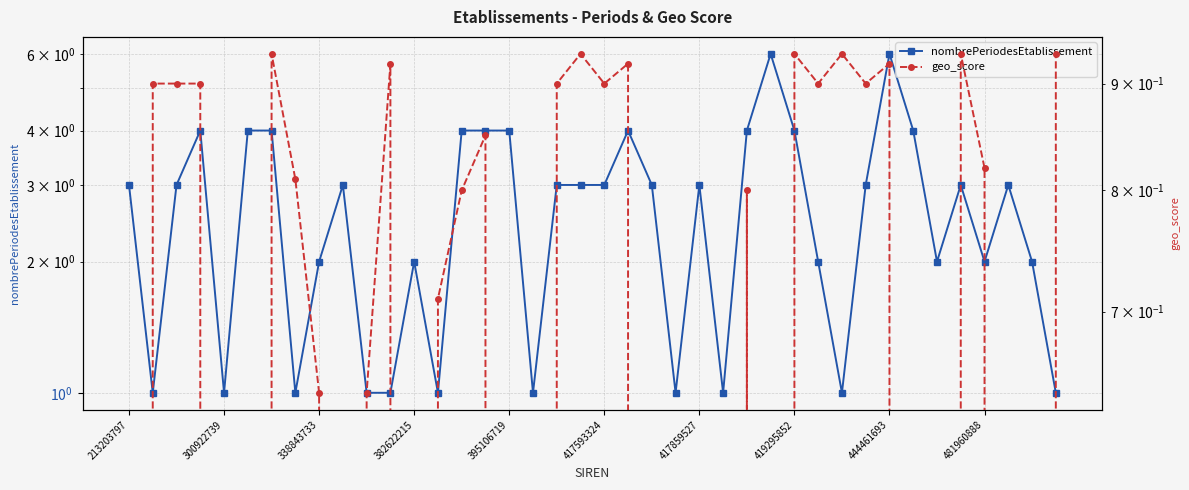

True or false: nombrePeriodesEtablissement and geo_score cross at least once.

False